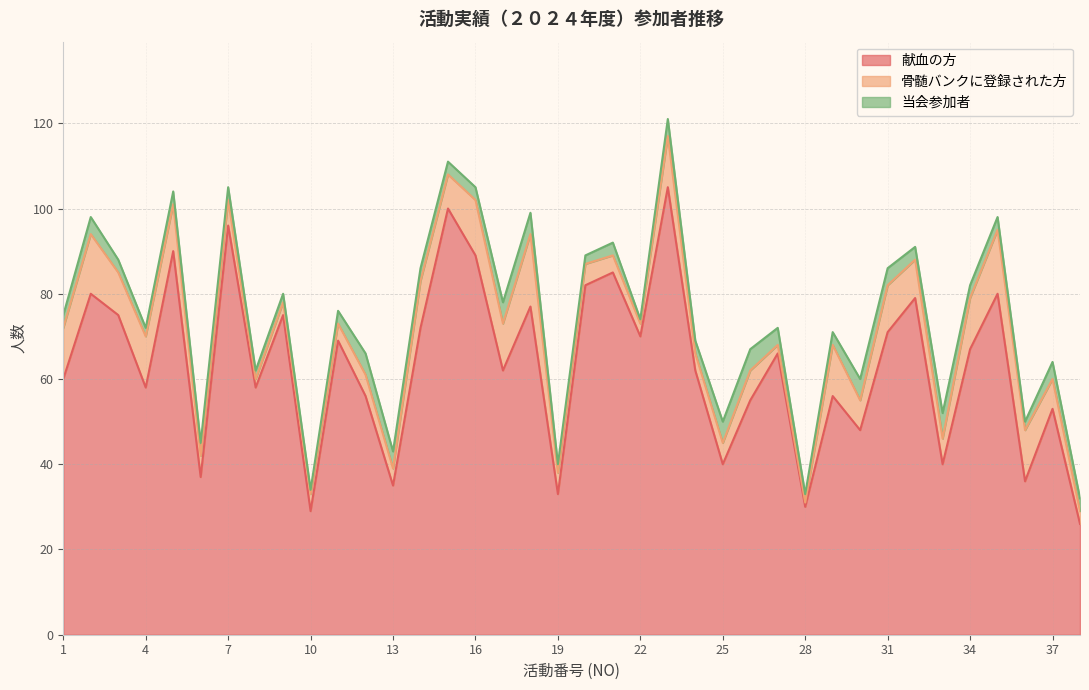

What is the minimum value for 骨髄バンクに登録された方?

1